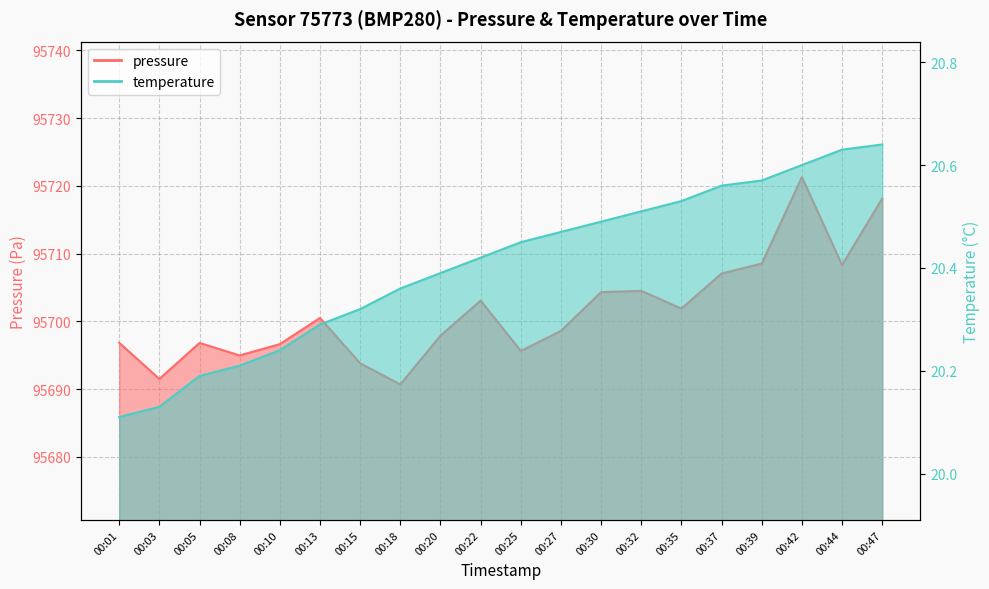

What is the value of the temperature point at the 10th from the left?

20.4